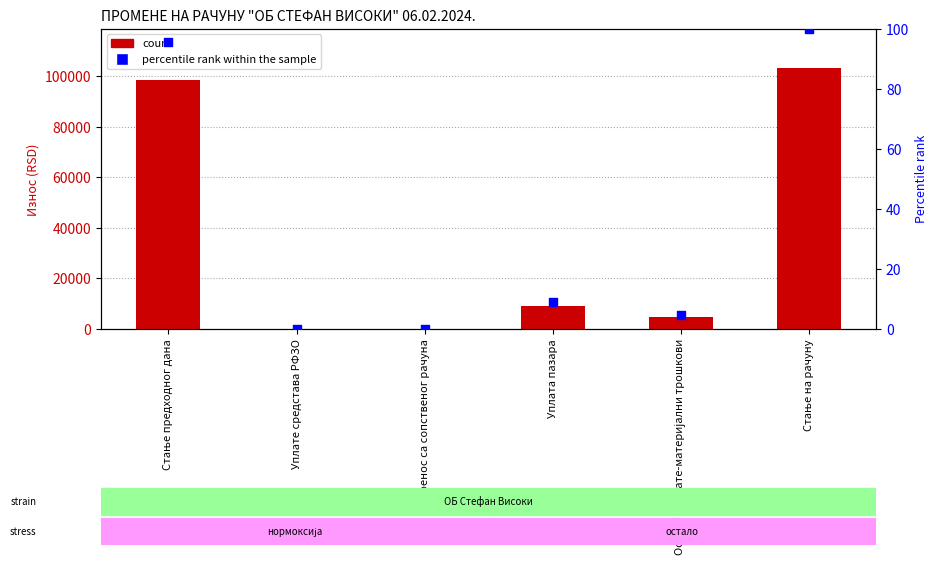

At which category is the sum across all series the highest?

Стање на рачуну